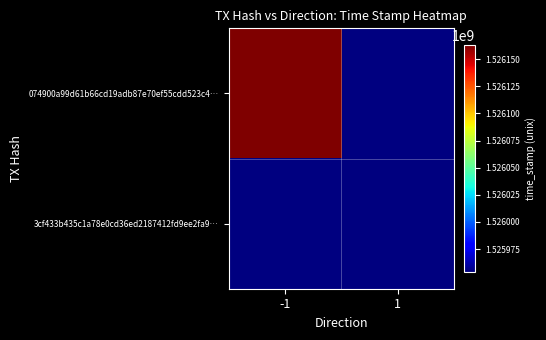

What is the spread (max minus min) of values at 1?

1525953946